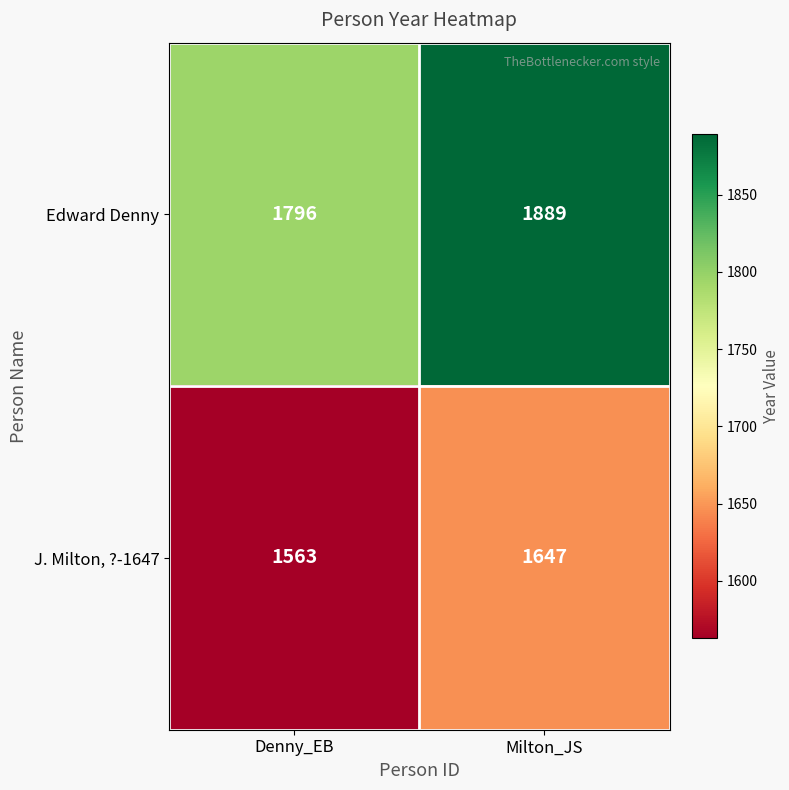

At Denny_EB, list the series in order from largest to smallest.

Edward Denny, J. Milton, ?-1647